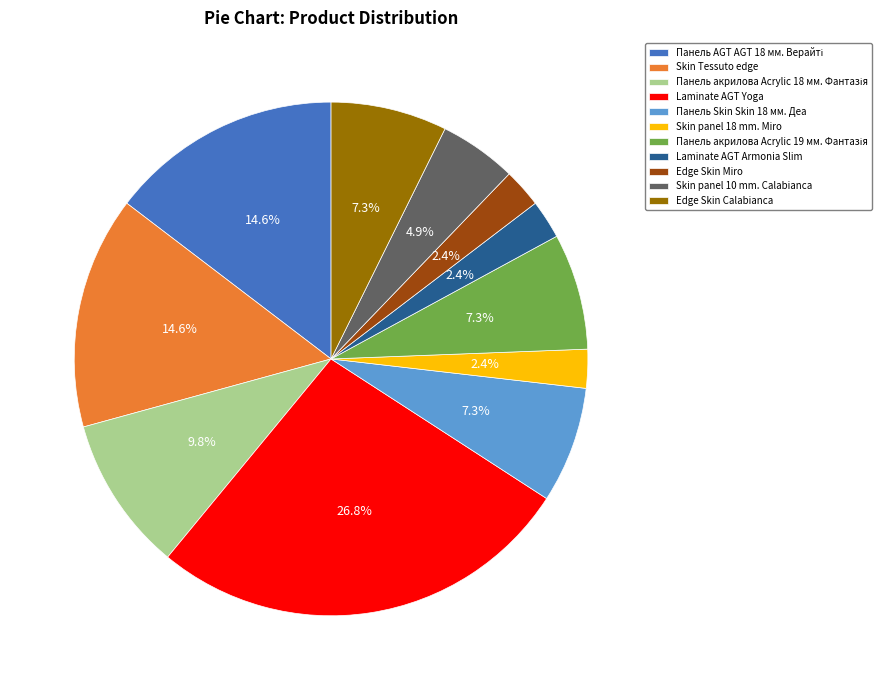

To the nearest percent, what percentage of the pie is Edge Skin Calabianca?

7%